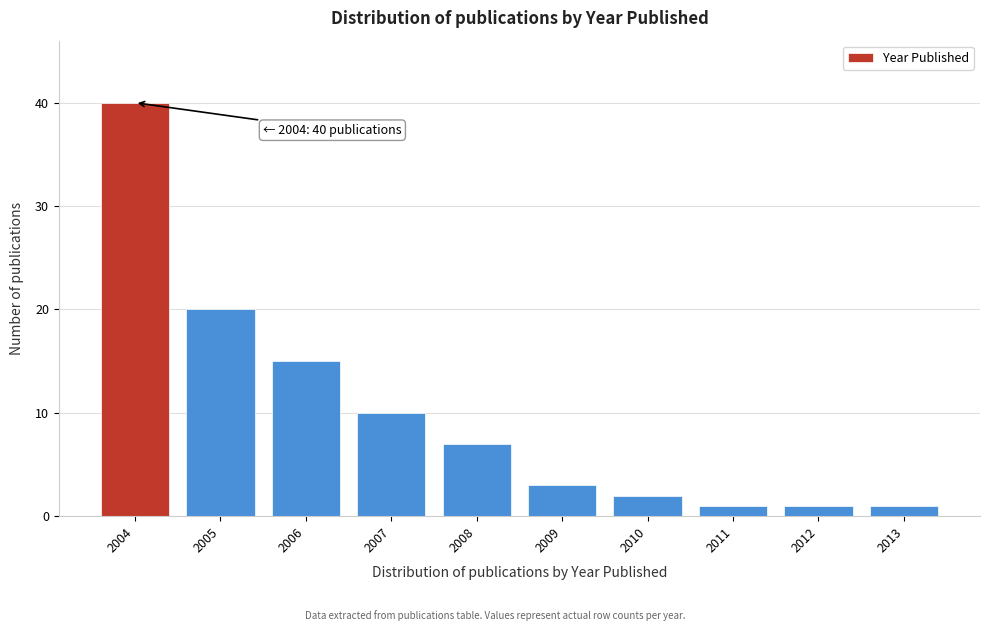

Reading left to right, transcribe all the data shown in this chart.

40	20	15	10	7	3	2	1	1	1